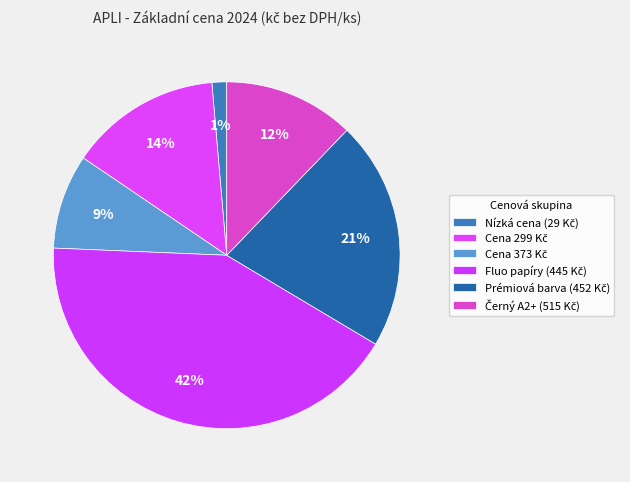

How many slices are in this pie chart?

6